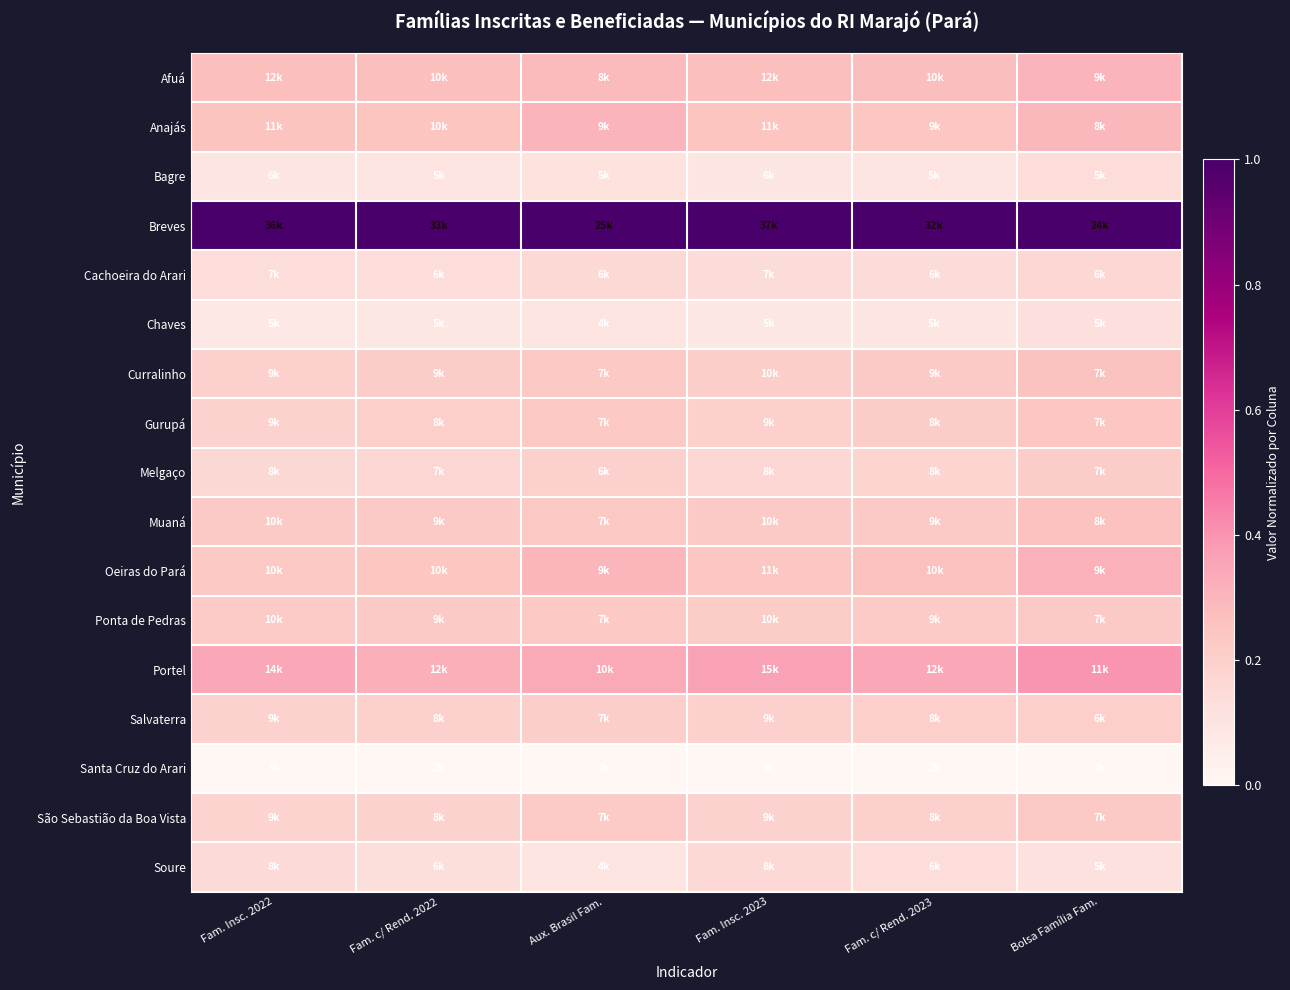

Which has a higher value, Fam. c/ Rend. 2023 or Bolsa Família Fam.?

Bolsa Família Fam.